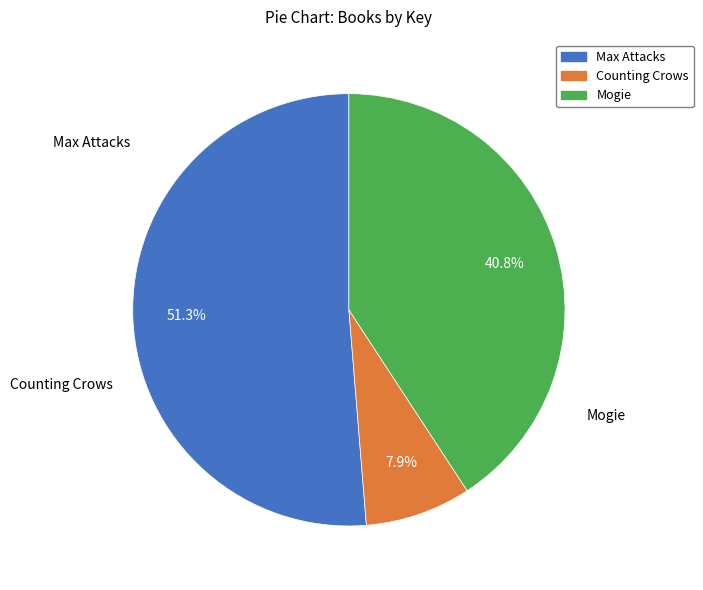

True or false: Mogie accounts for 41% of the total.

True